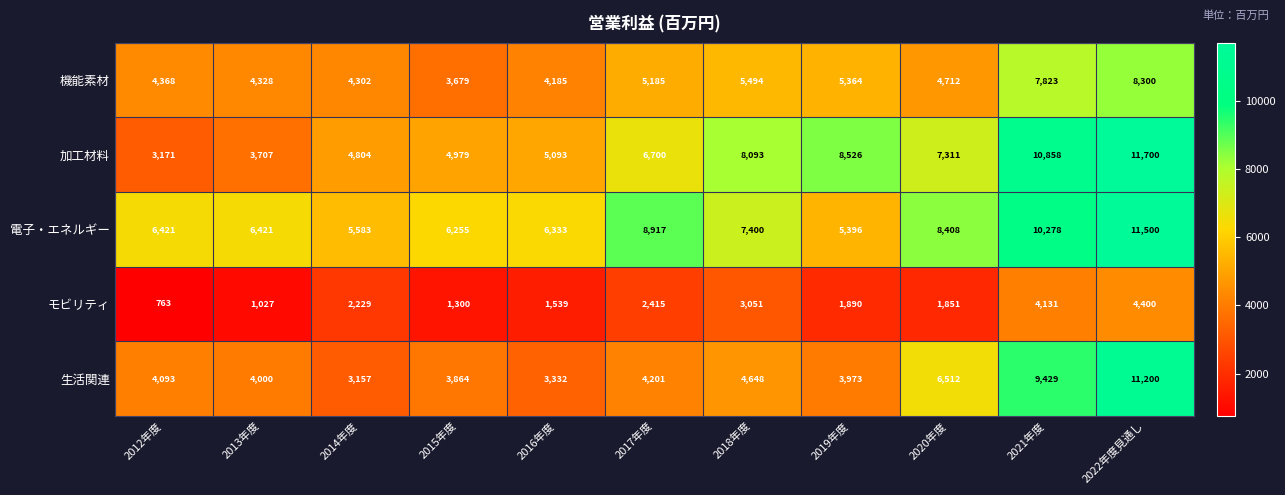

At 2012年度, list the series in order from largest to smallest.

電子・エネルギー, 機能素材, 生活関連, 加工材料, モビリティ